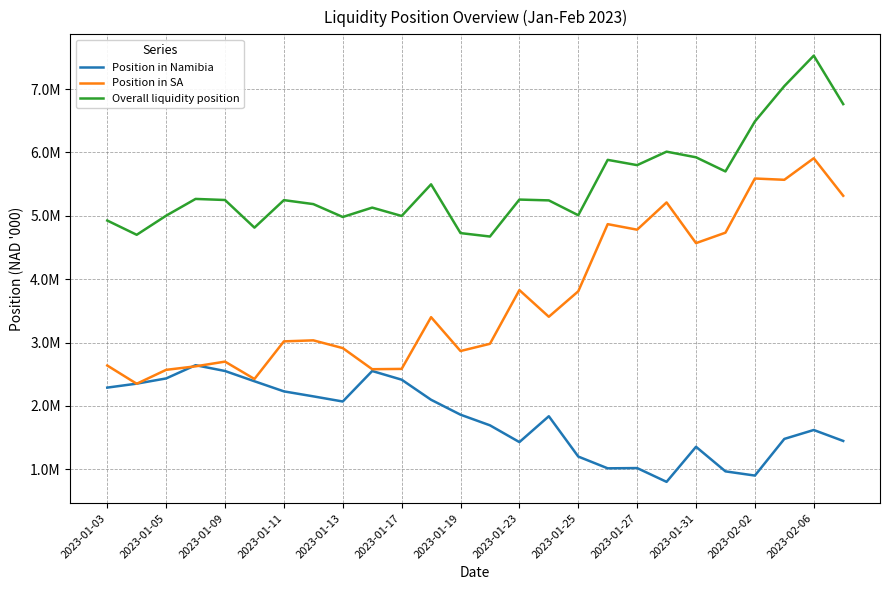

Is this an area chart (filled region under the line)?

No